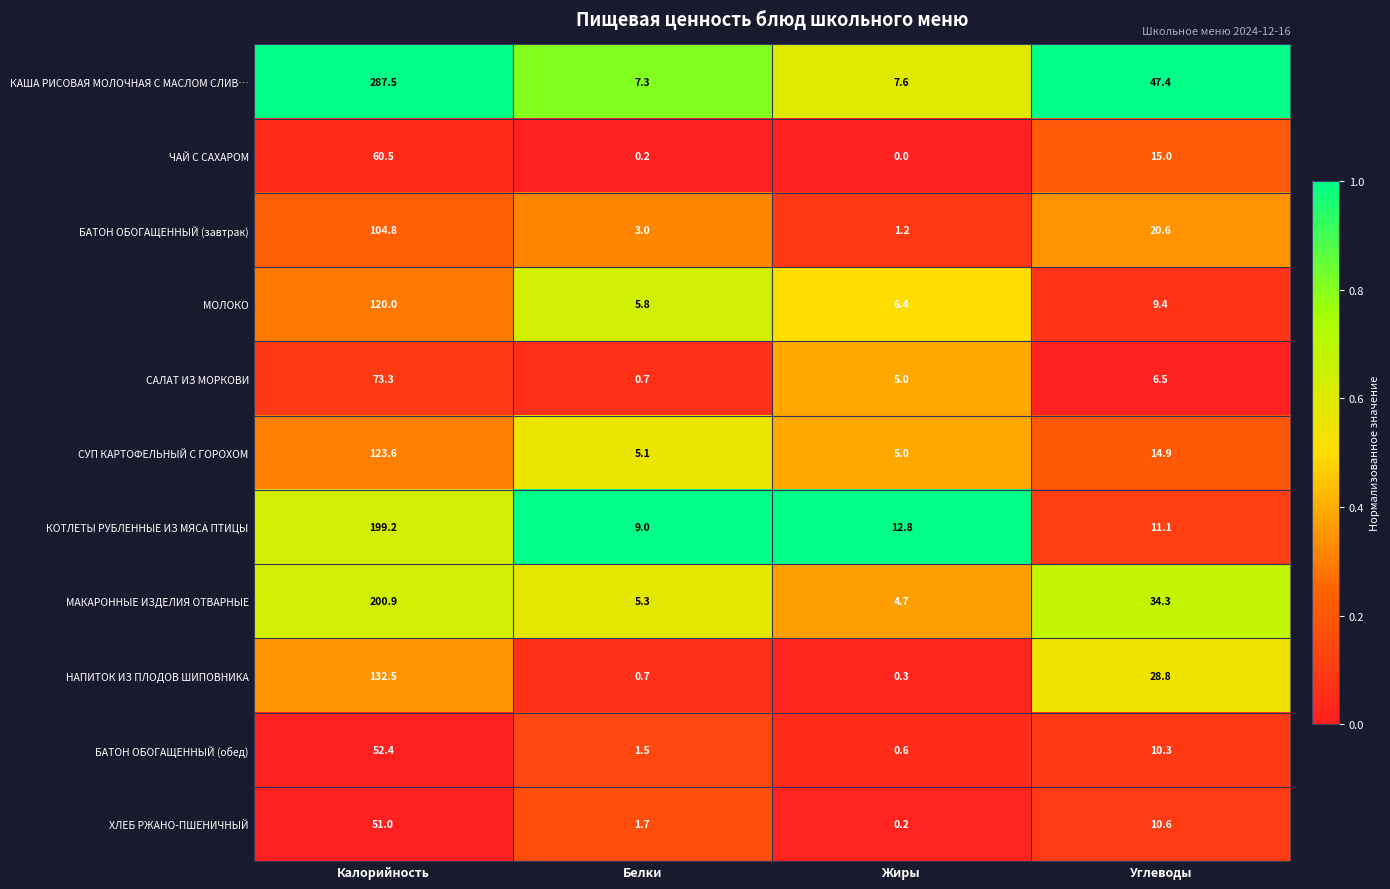

What is the difference between the КОТЛЕТЫ РУБЛЕННЫЕ ИЗ МЯСА ПТИЦЫ values at Углеводы and Белки?

2.1